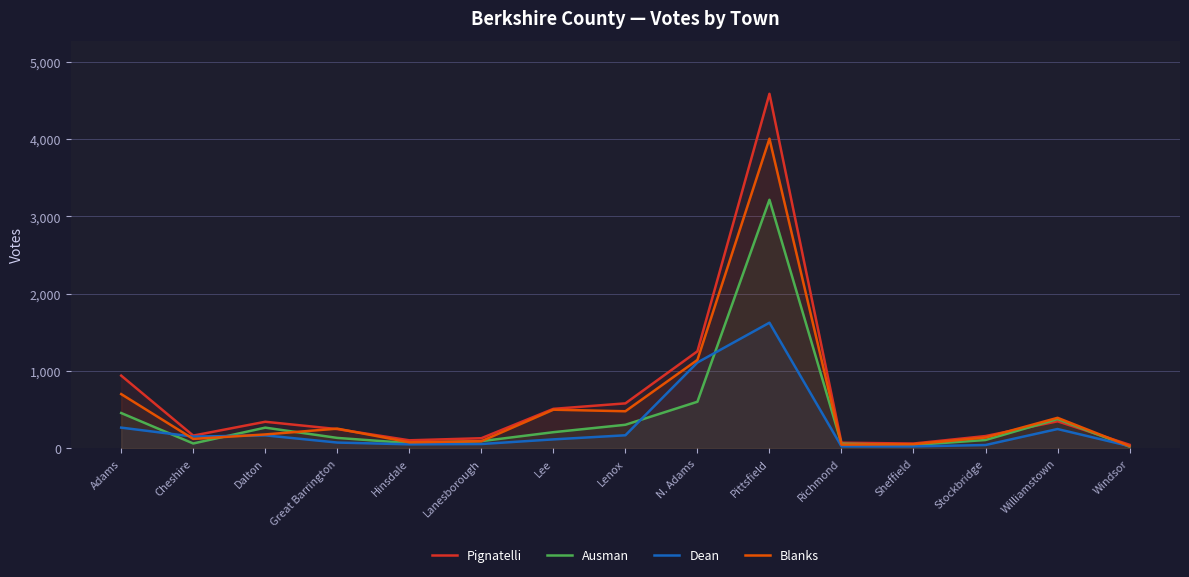

What is the difference between the highest and lowest values at Williamstown?

145